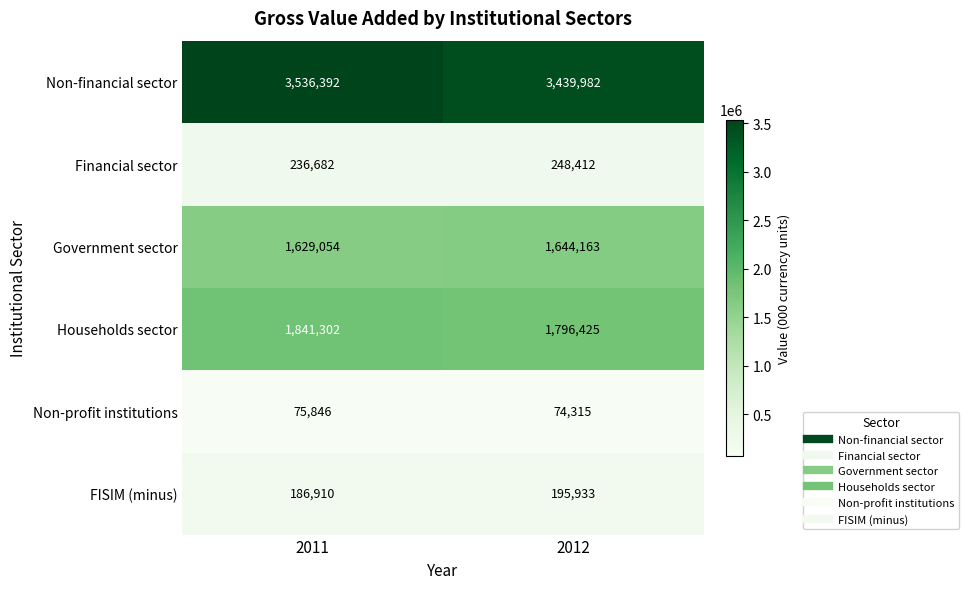

At which category does the chart reach its minimum across all series?

2012